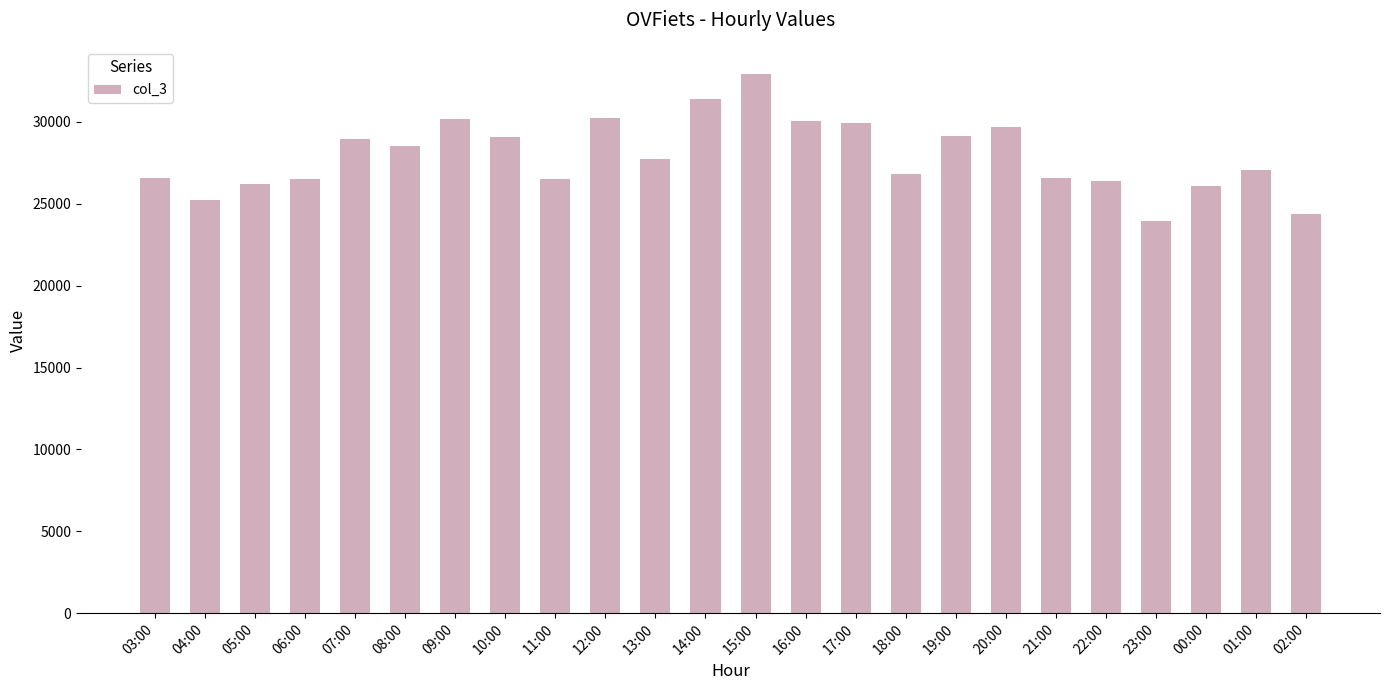

What is the change in value from 04:00 to 06:00?

+1324